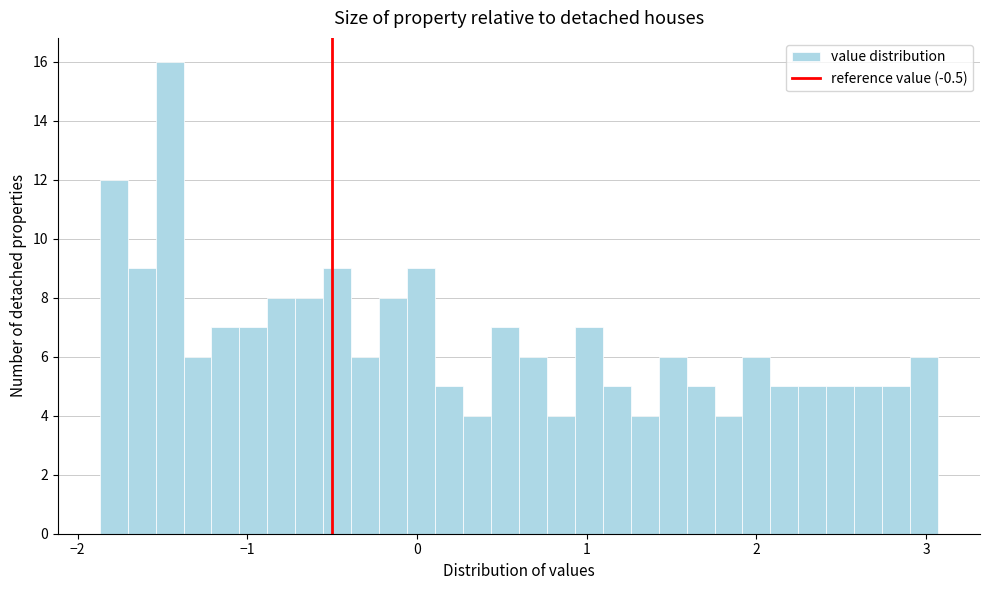

Around what value on the x-axis is the tallest bar? Give the approximate position of its centre, as read against the axis.

-1.5